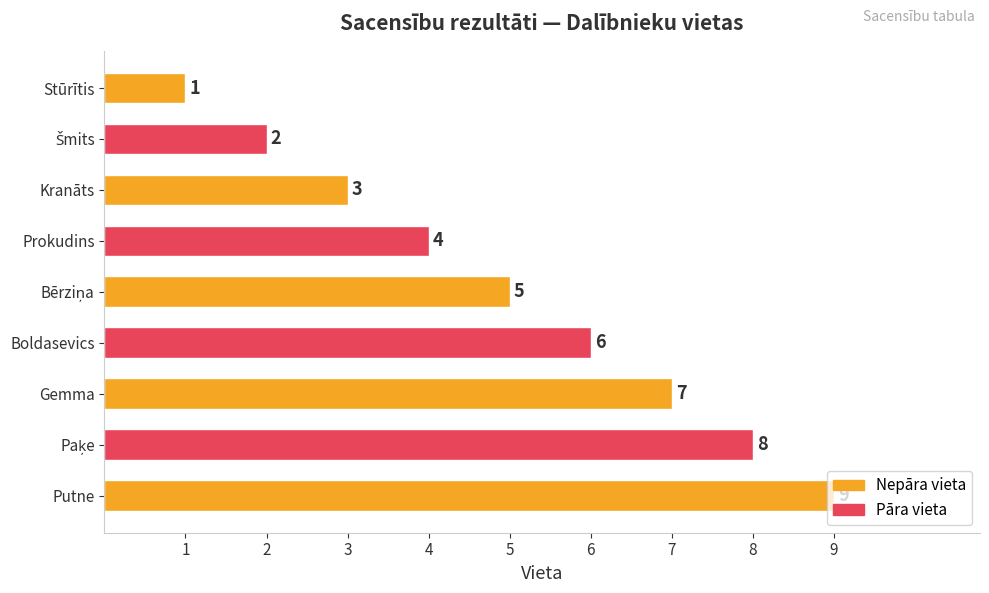

The chart shows a value of 9 at Putne. True or false?

True